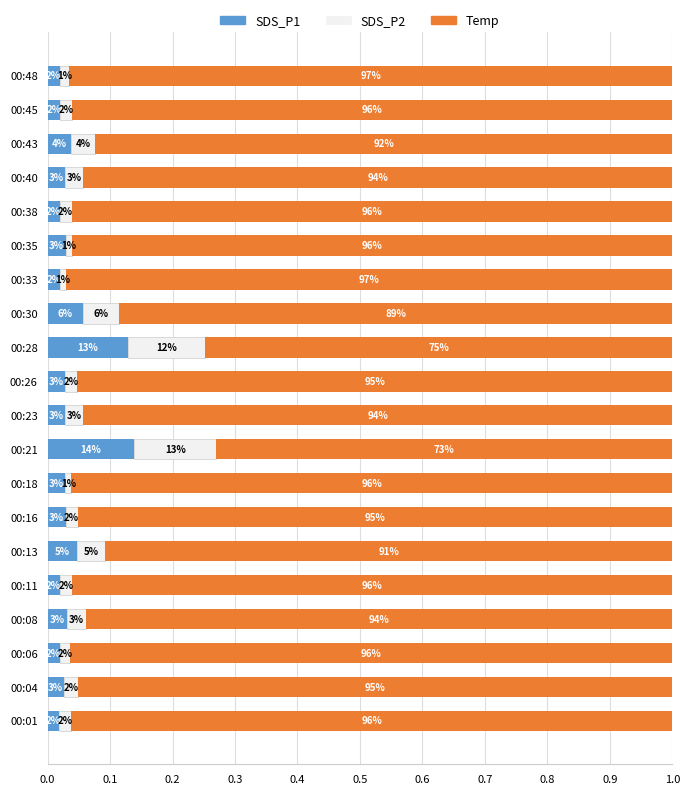

What are all the series names shown in the legend?

SDS_P1, SDS_P2, Temp